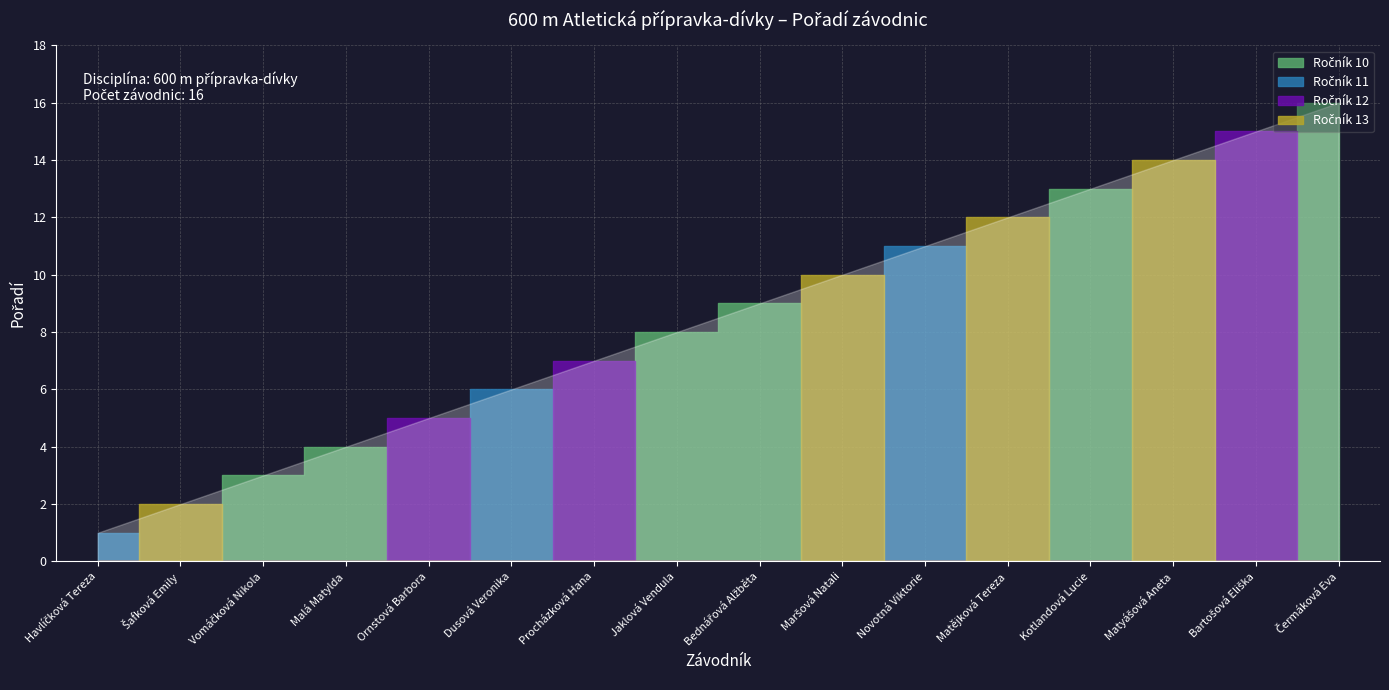

How many values are below 9?

8